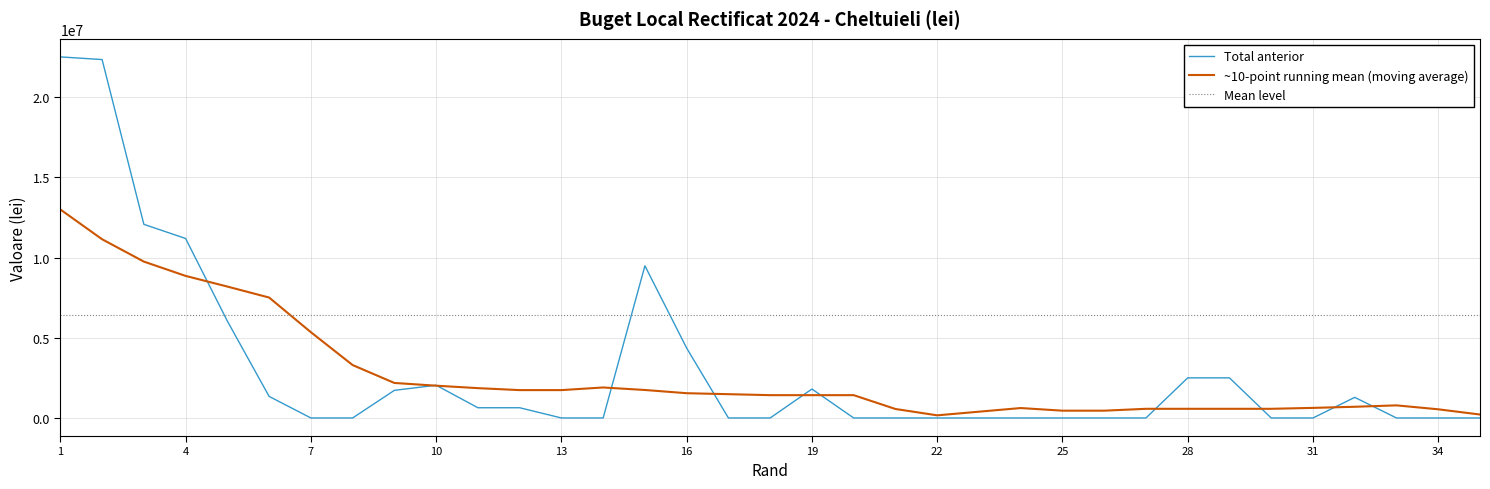

At which label does the data first exceed 800?

1